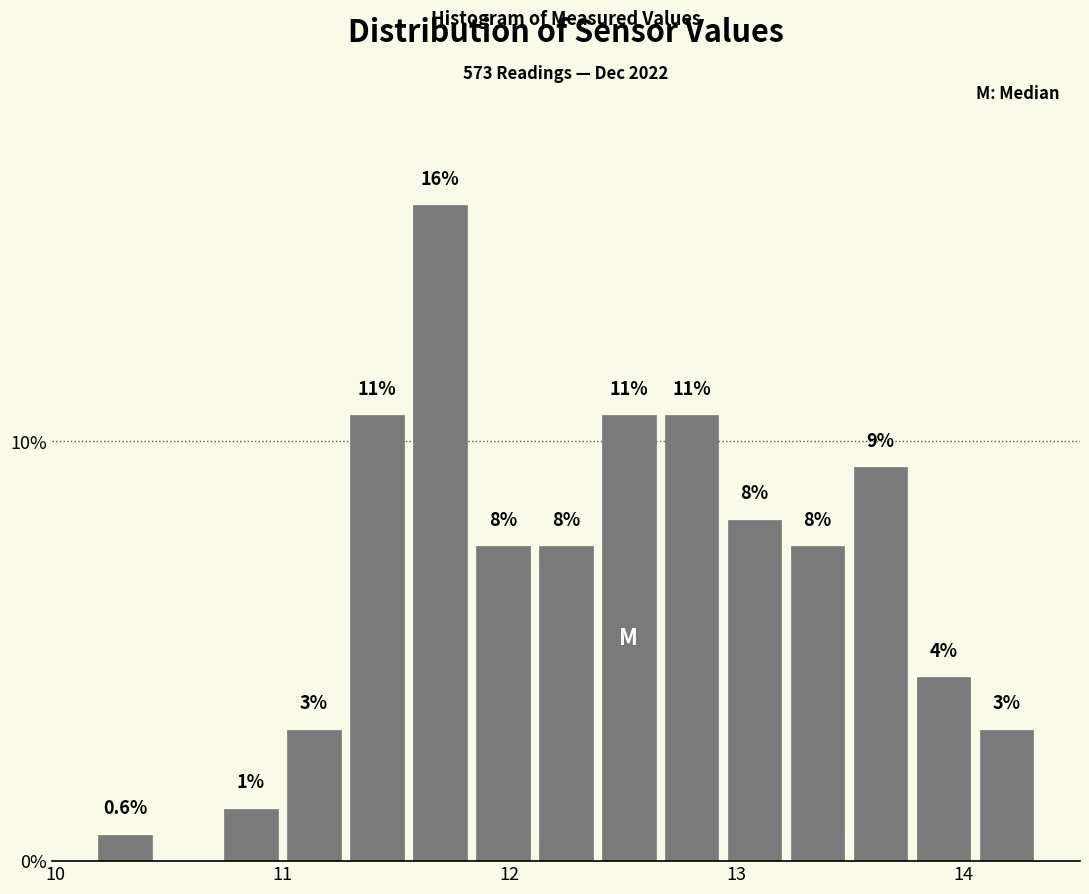

Around what value on the x-axis is the tallest bar? Give the approximate position of its centre, as read against the axis.

11.7